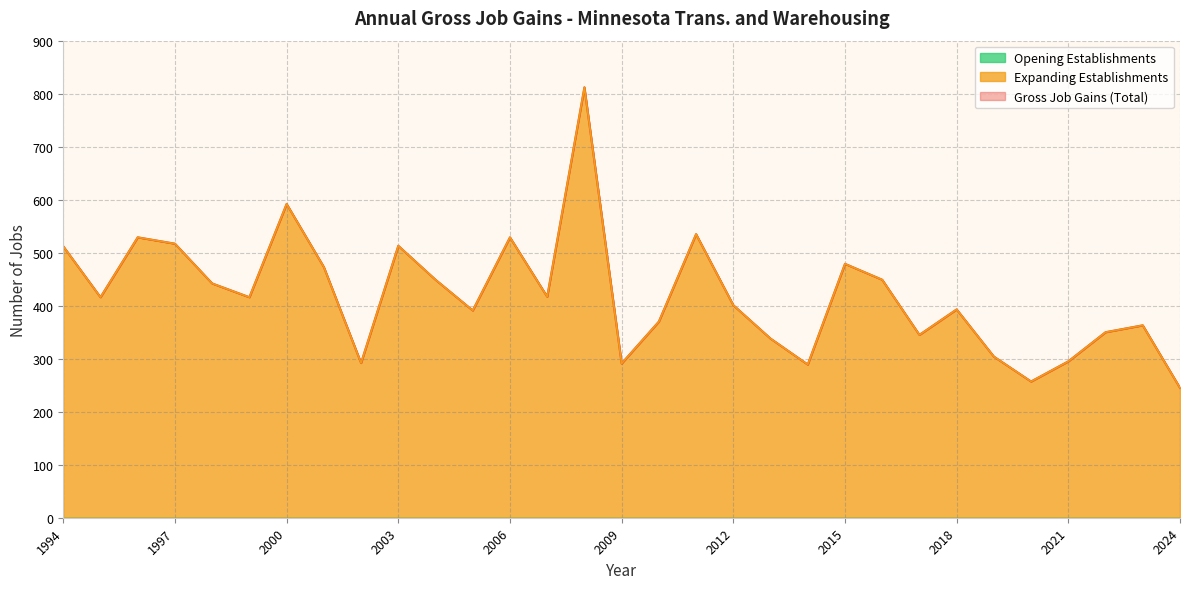

What is the value of the Expanding Establishments point at the 22nd from the left?

479